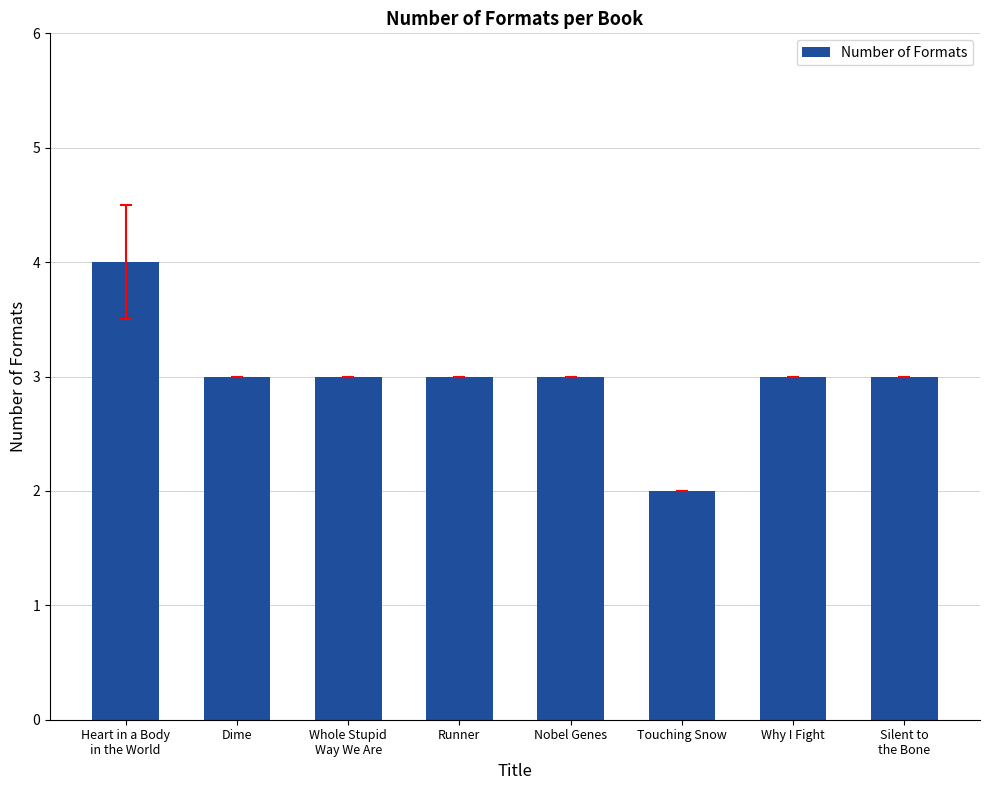

Which category has the lowest value across all series?

Touching Snow